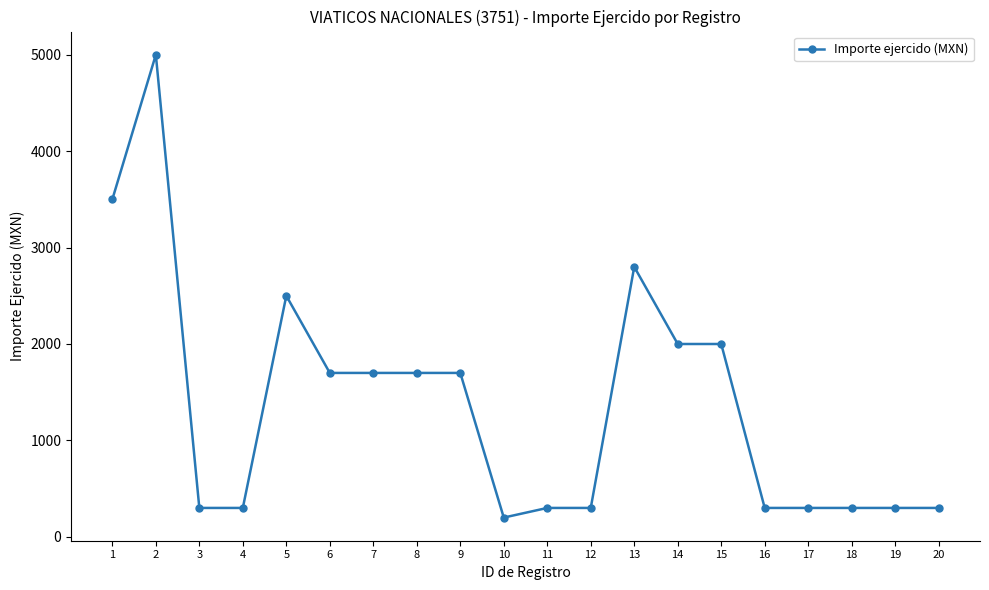

What is the maximum value shown in the chart?

5000